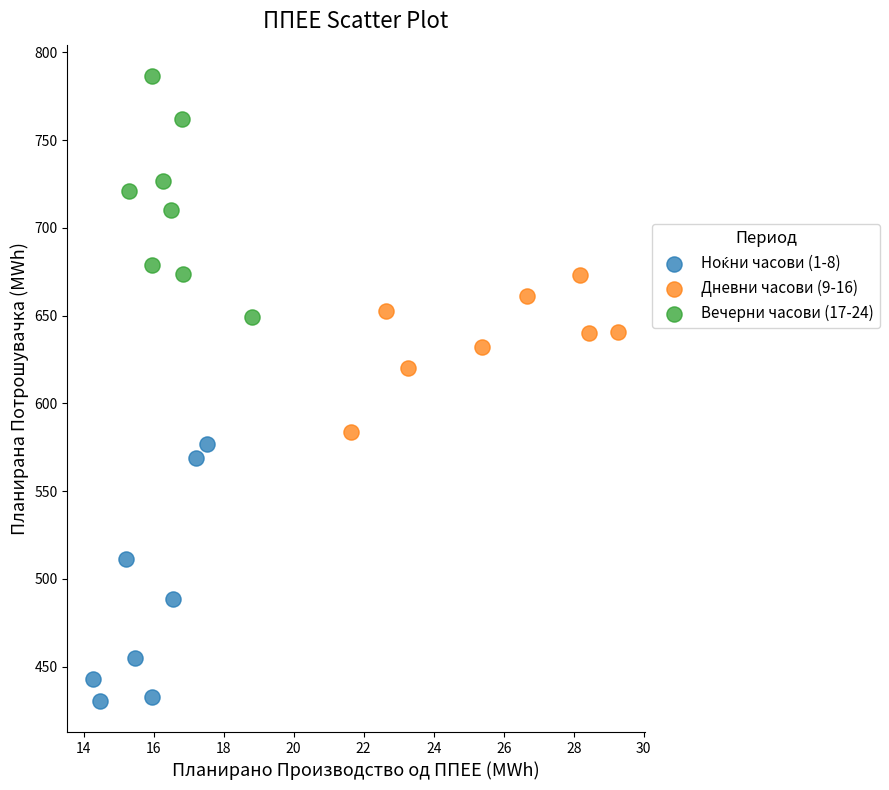

Which series contains the highest Y value?

Вечерни часови (17-24)